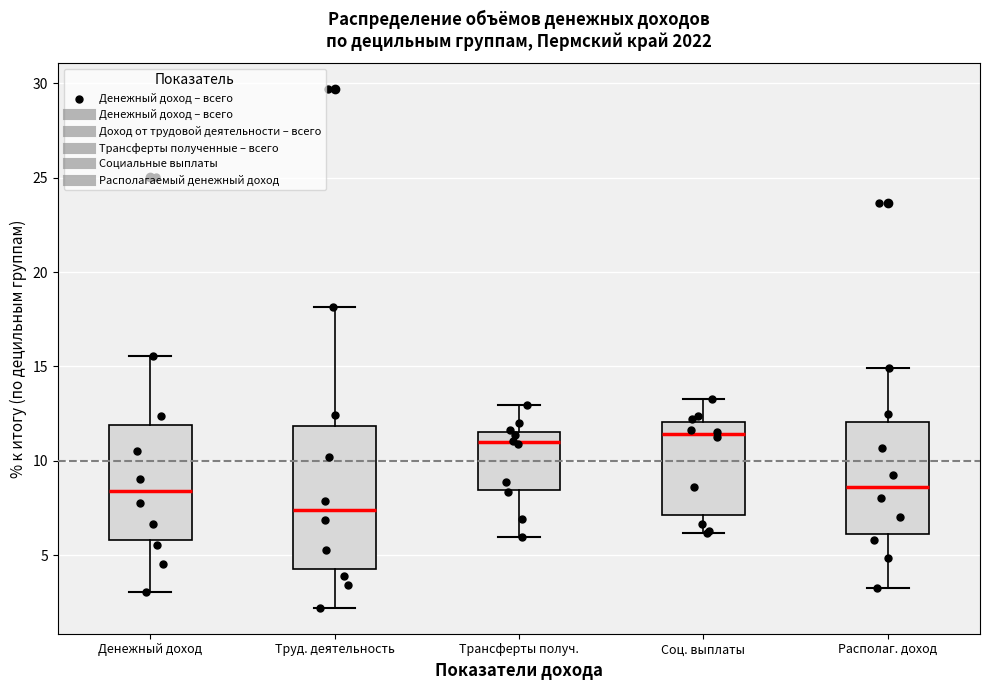

Comparing the boxes themselves (not the whiskers), which one is the tallest?

Труд. деятельность